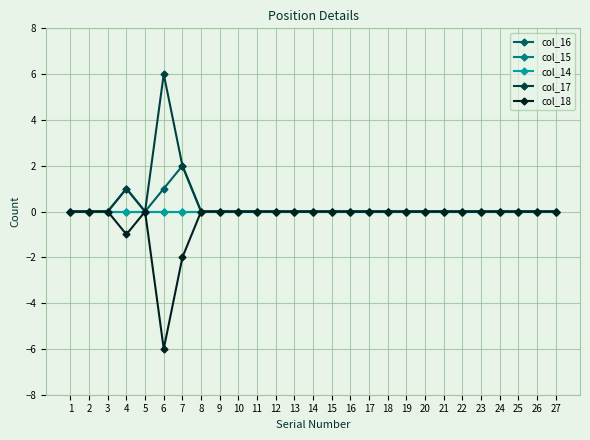

Reading left to right, extract all data points from this chart.

col_16: 1=0	2=0	3=0	4=1	5=0	6=1	7=2	8=0	9=0	10=0	11=0	12=0	13=0	14=0	15=0	16=0	17=0	18=0	19=0	20=0	21=0	22=0	23=0	24=0	25=0	26=0	27=0
col_15: 1=0	2=0	3=0	4=0	5=0	6=0	7=0	8=0	9=0	10=0	11=0	12=0	13=0	14=0	15=0	16=0	17=0	18=0	19=0	20=0	21=0	22=0	23=0	24=0	25=0	26=0	27=0
col_14: 1=0	2=0	3=0	4=0	5=0	6=0	7=0	8=0	9=0	10=0	11=0	12=0	13=0	14=0	15=0	16=0	17=0	18=0	19=0	20=0	21=0	22=0	23=0	24=0	25=0	26=0	27=0
col_17: 1=0	2=0	3=0	4=1	5=0	6=6	7=2	8=0	9=0	10=0	11=0	12=0	13=0	14=0	15=0	16=0	17=0	18=0	19=0	20=0	21=0	22=0	23=0	24=0	25=0	26=0	27=0
col_18: 1=0	2=0	3=0	4=-1	5=0	6=-6	7=-2	8=0	9=0	10=0	11=0	12=0	13=0	14=0	15=0	16=0	17=0	18=0	19=0	20=0	21=0	22=0	23=0	24=0	25=0	26=0	27=0